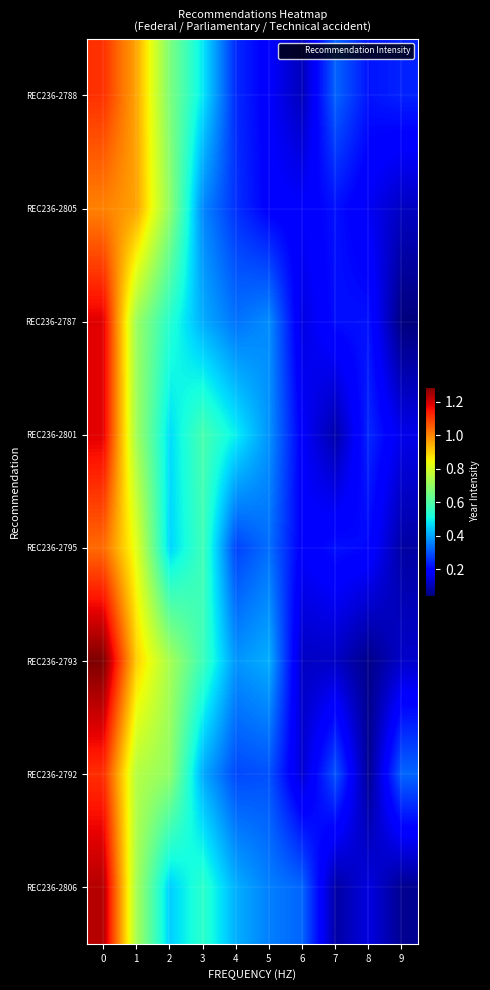

Reading left to right, what are all the values shown in this chart?

REC236-2788: 0=1.1	1=1.0	2=0.7	3=0.5	4=0.2	5=0.2	6=0.1	7=0.3	8=0.2	9=0.2
REC236-2805: 0=1.0	1=1.0	2=0.7	3=0.4	4=0.3	5=0.2	6=0.2	7=0.2	8=0.2	9=0.1
REC236-2787: 0=1.2	1=0.7	2=0.5	3=0.4	4=0.3	5=0.4	6=0.2	7=0.2	8=0.2	9=0.0
REC236-2801: 0=1.2	1=0.7	2=0.5	3=0.6	4=0.5	5=0.4	6=0.2	7=0.1	8=0.2	9=0.2
REC236-2795: 0=1.0	1=0.8	2=0.5	3=0.6	4=0.3	5=0.3	6=0.2	7=0.2	8=0.2	9=0.1
REC236-2793: 0=1.3	1=0.9	2=0.7	3=0.6	4=0.4	5=0.4	6=0.1	7=0.1	8=0.1	9=0.1
REC236-2792: 0=1.1	1=0.8	2=0.7	3=0.4	4=0.3	5=0.3	6=0.1	7=0.3	8=0.1	9=0.3
REC236-2806: 0=1.2	1=0.7	2=0.5	3=0.5	4=0.4	5=0.4	6=0.3	7=0.1	8=0.1	9=0.1